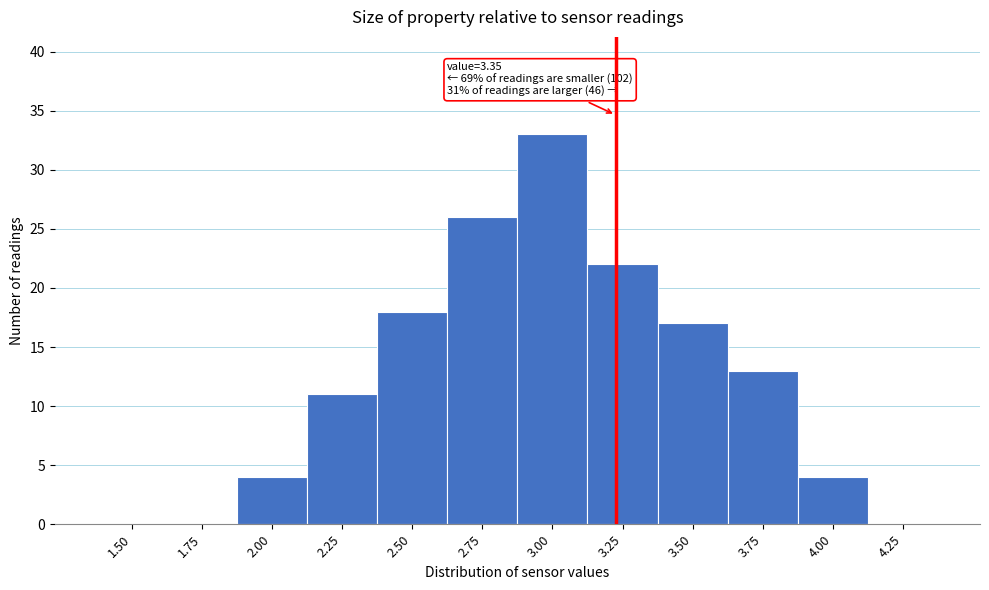

Reading right to left, extract all data points from this chart.

4.25=0	4.00=4	3.75=13	3.50=17	3.25=22	3.00=33	2.75=26	2.50=18	2.25=11	2.00=4	1.75=0	1.50=0